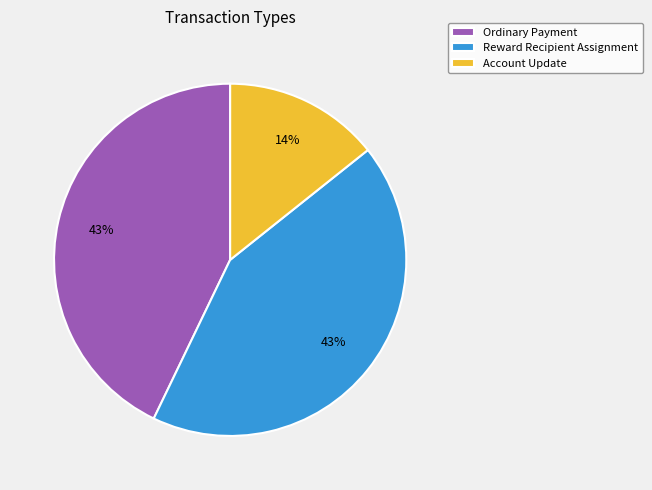

To the nearest percent, what portion does Ordinary Payment represent?

43%